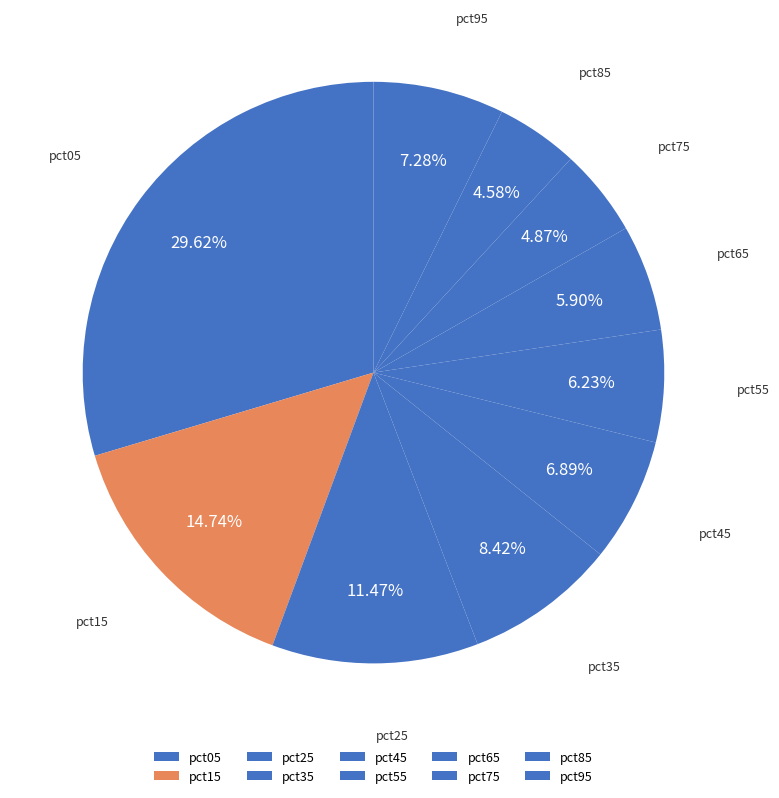

To the nearest percent, what is the difference between the largest and smallest slice percentages?

25%